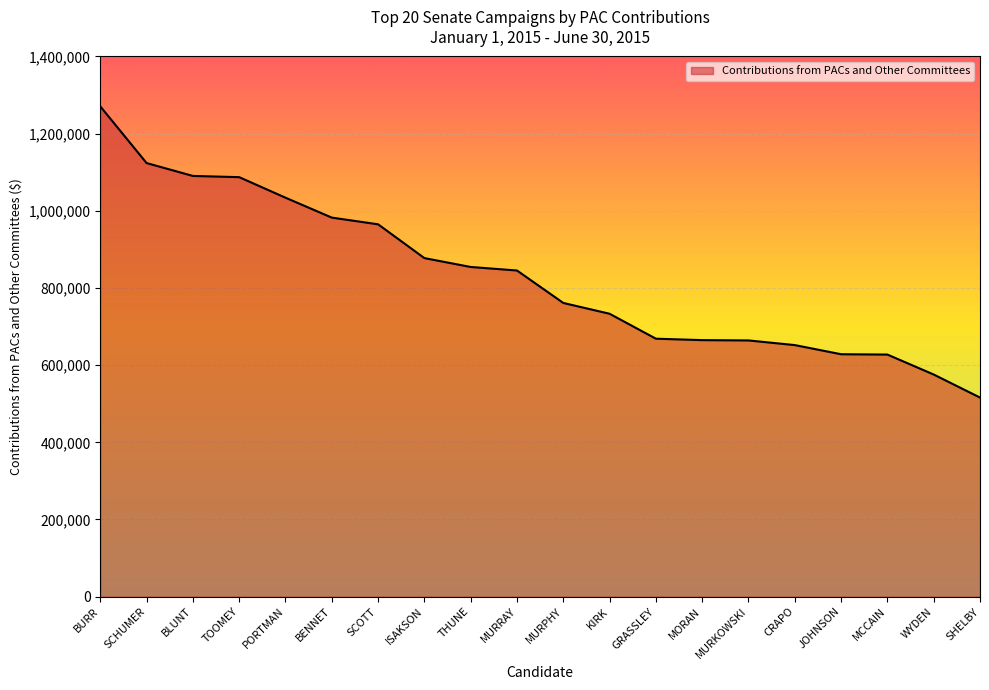

Does the chart display data point markers on the line(s)?

No